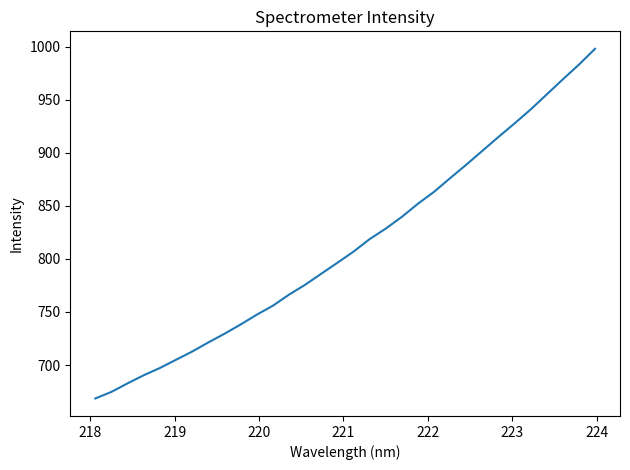

What is the difference between the maximum and minimum values?

329.4